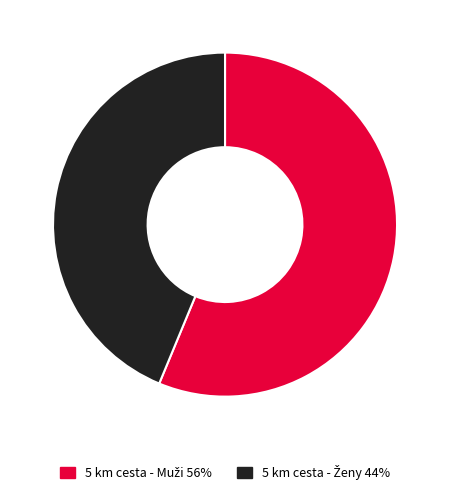

Is there any slice that represents more than half of the pie?

Yes